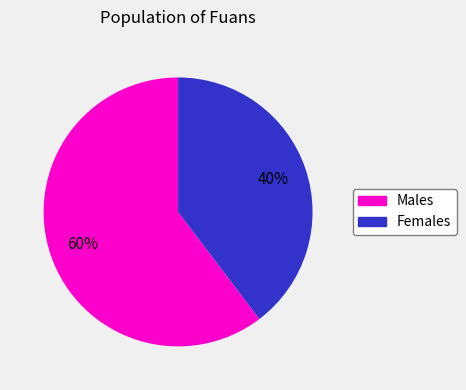

Is there any slice that represents more than half of the pie?

Yes